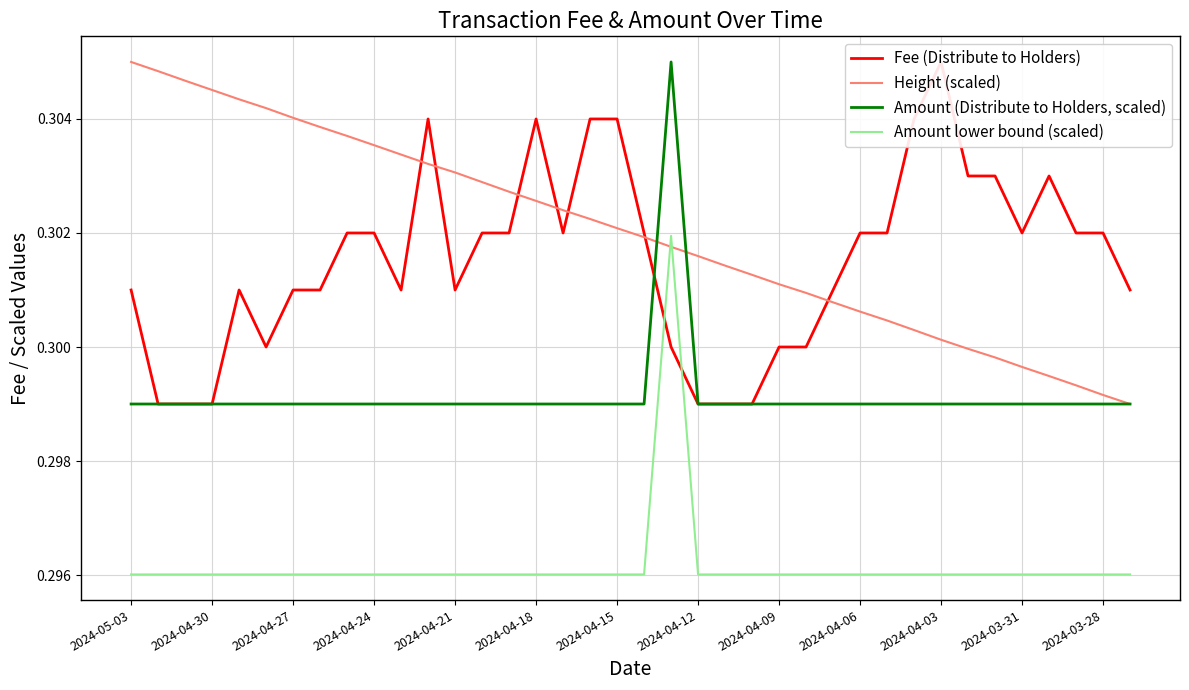

At which label is Amount lower bound (scaled) closest to 0?

2024-05-03